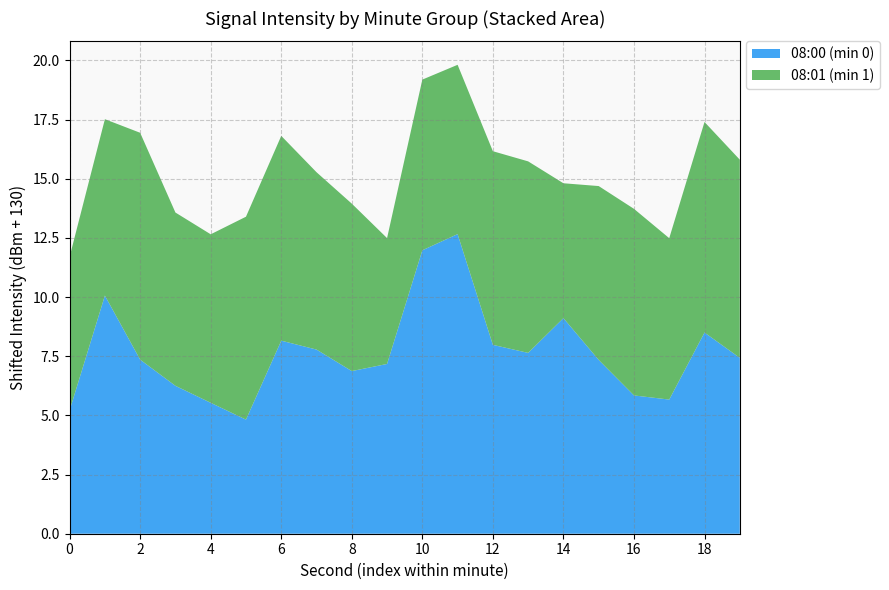

Reading left to right, extract all data points from this chart.

08:00: 0=-124.8	2=-119.9	4=-122.6	6=-123.8	8=-124.5	10=-125.2	12=-121.8	14=-122.2	16=-123.1	18=-122.8	20=-118.0	22=-117.3	24=-122.0	26=-122.4	28=-120.9	30=-122.7	32=-124.2	34=-124.3	36=-121.5	38=-122.6
08:01: 0=-123.5	2=-122.5	4=-120.4	6=-122.7	8=-122.9	10=-121.4	12=-121.3	14=-122.5	16=-122.9	18=-124.7	20=-122.8	22=-122.8	24=-121.8	26=-121.9	28=-124.3	30=-122.7	32=-122.1	34=-123.2	36=-121.1	38=-121.6